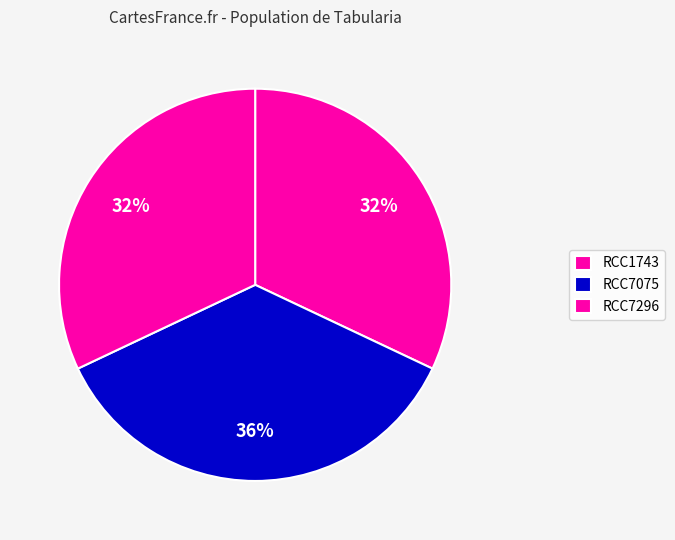

To the nearest percent, what is the average slice percentage?

33%